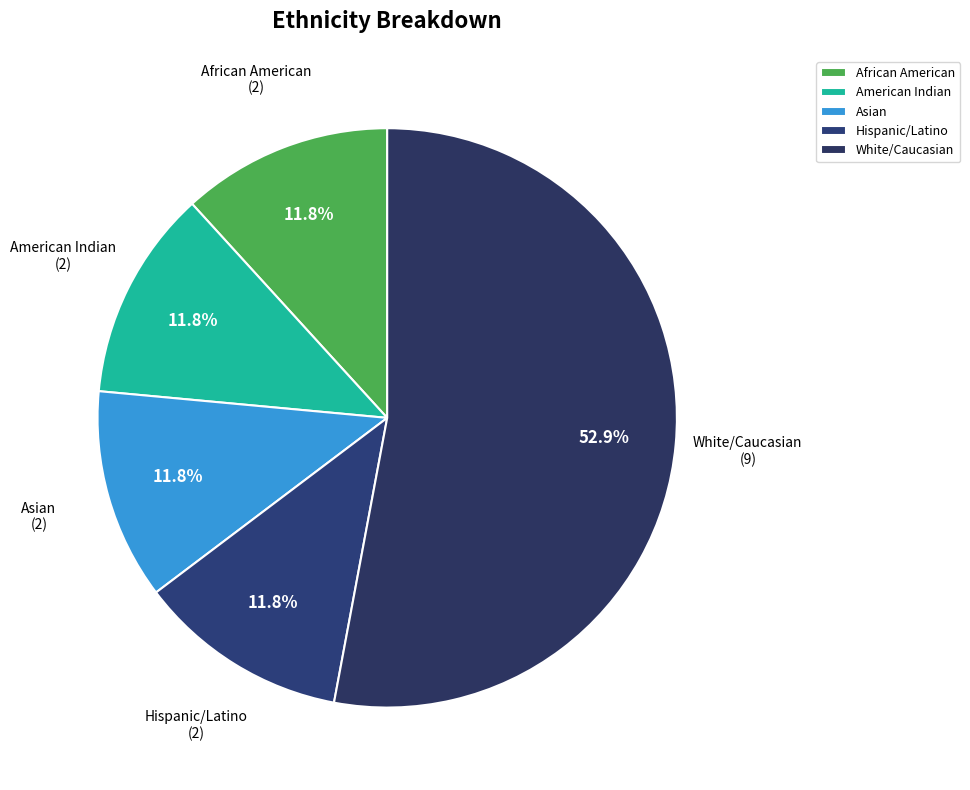

Which category accounts for the majority?

White/Caucasian